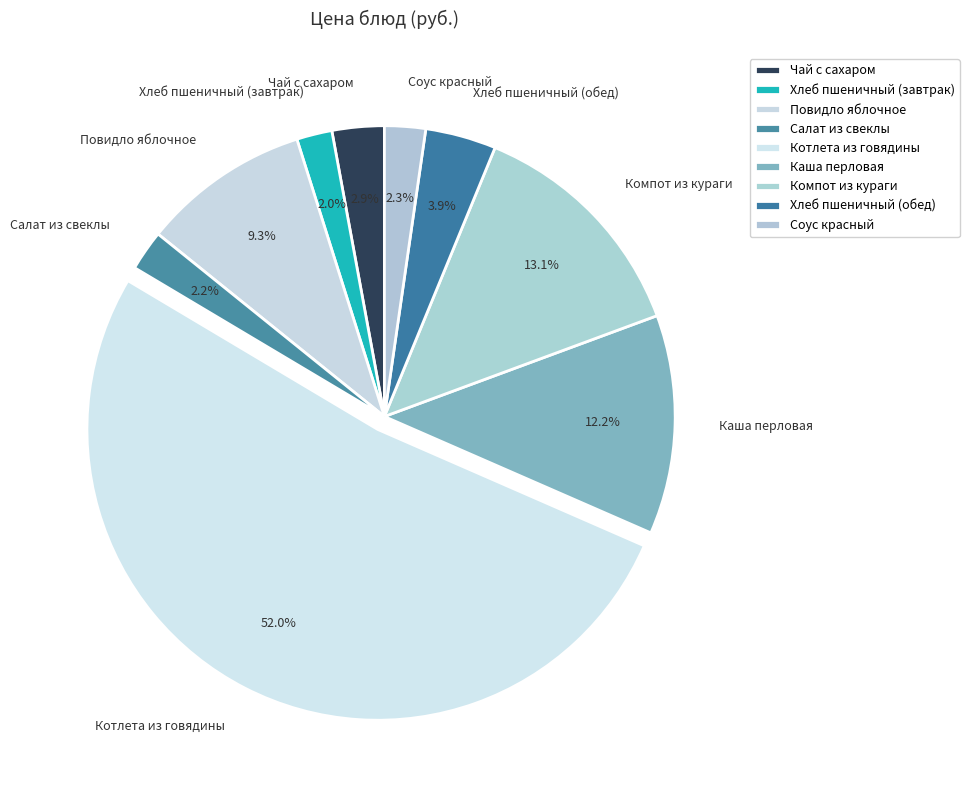

Count the number of slices in the pie.

9